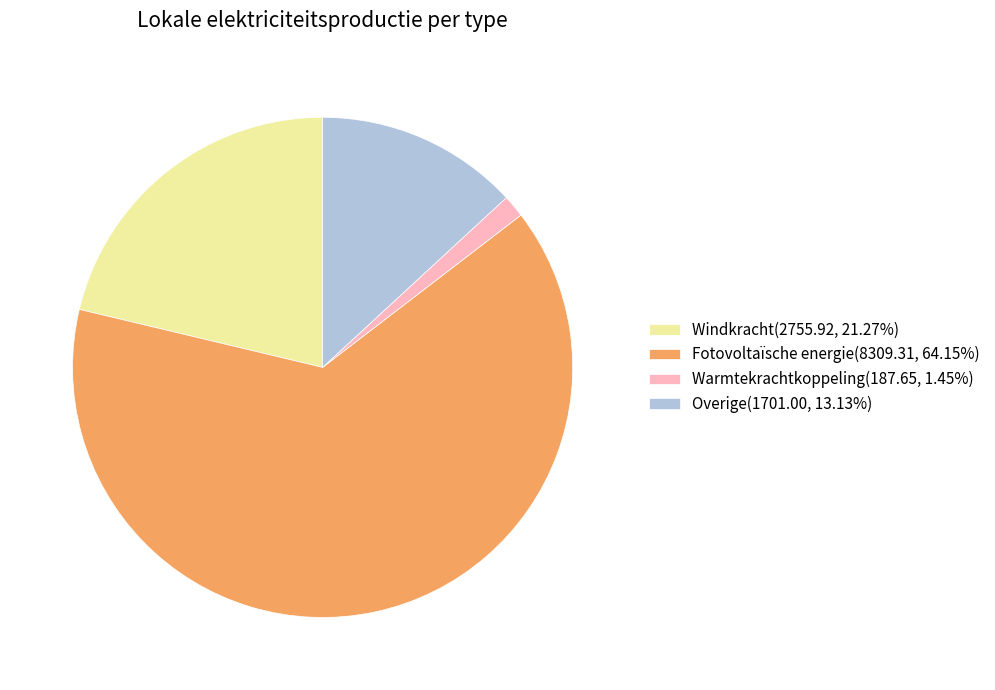

Is there any slice that represents more than half of the pie?

Yes